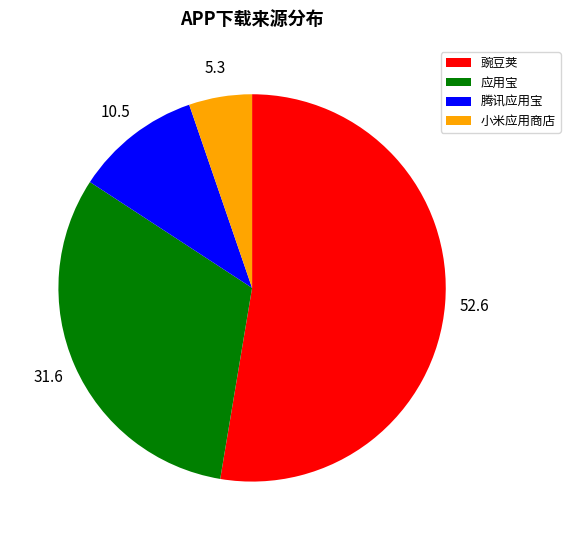

Is the sum of 豌豆荚 and 小米应用商店 greater than half?

Yes